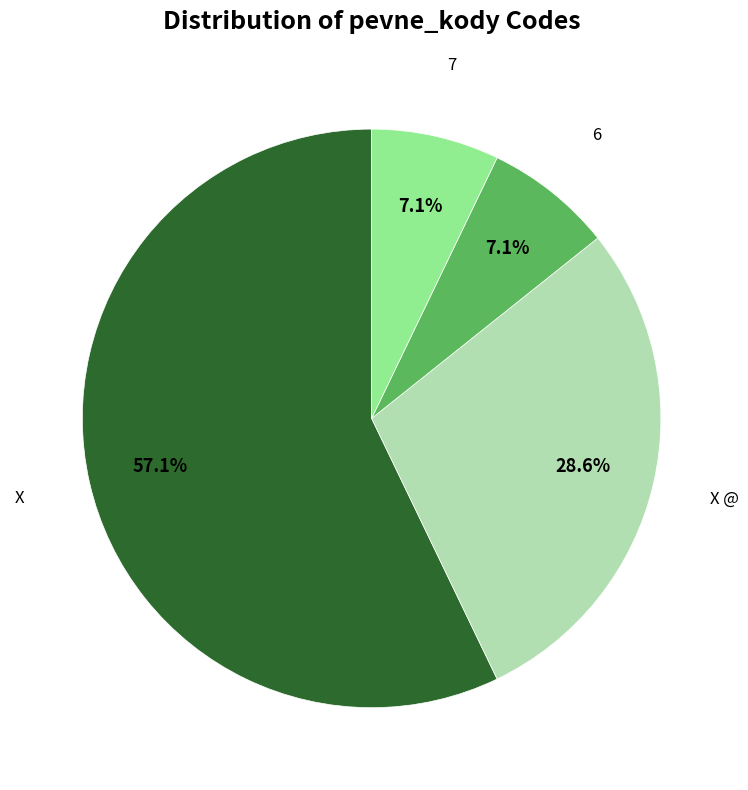

Count the number of slices in the pie.

4